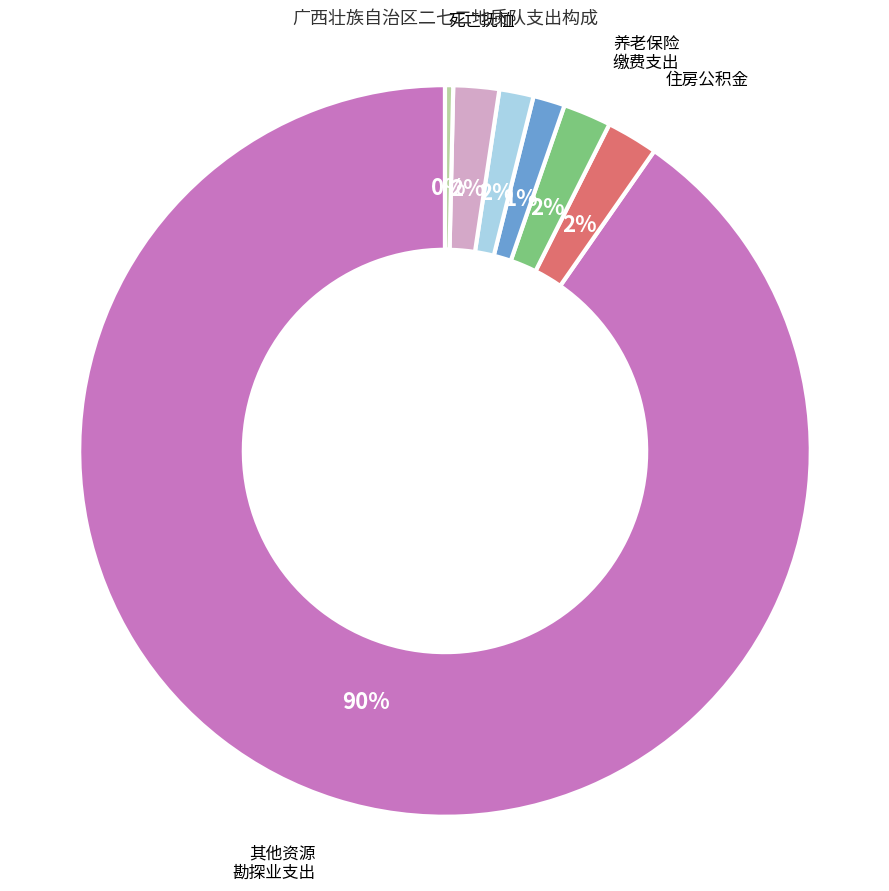

To the nearest percent, what is the average slice percentage?

14%